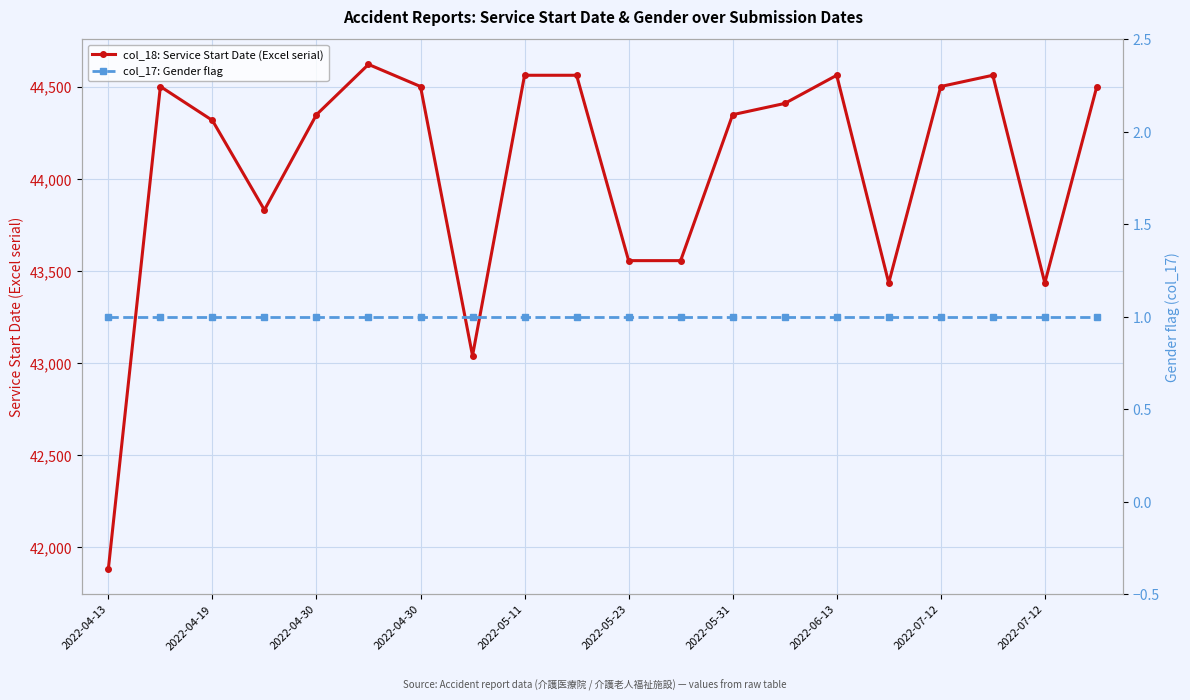

At which category does col_18: Service Start Date (Excel serial) reach its first local peak?

2022-04-19